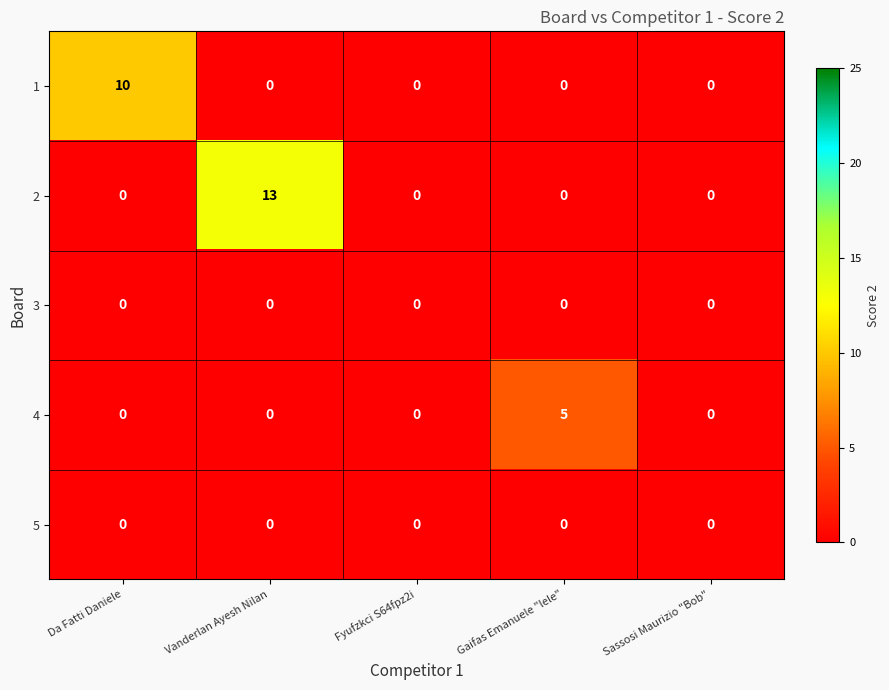

At how many categories does at least one series exceed 3?

3